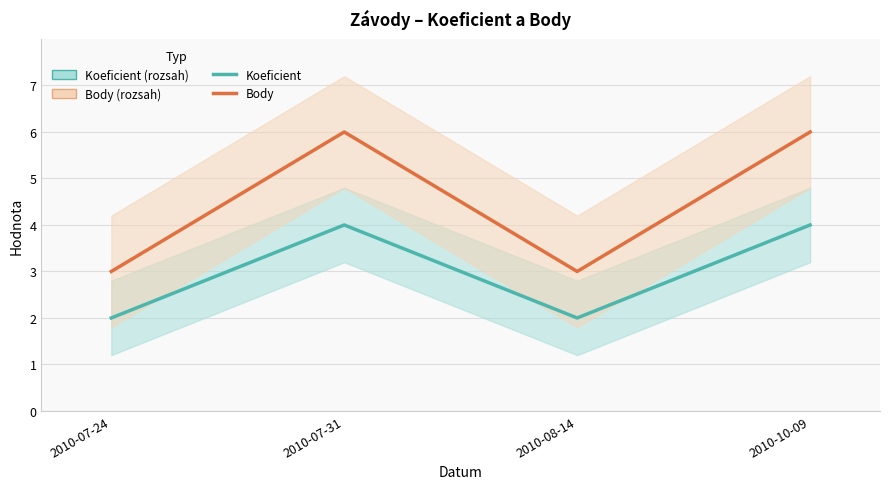

Count the Body values in the range 3 to 6.

4